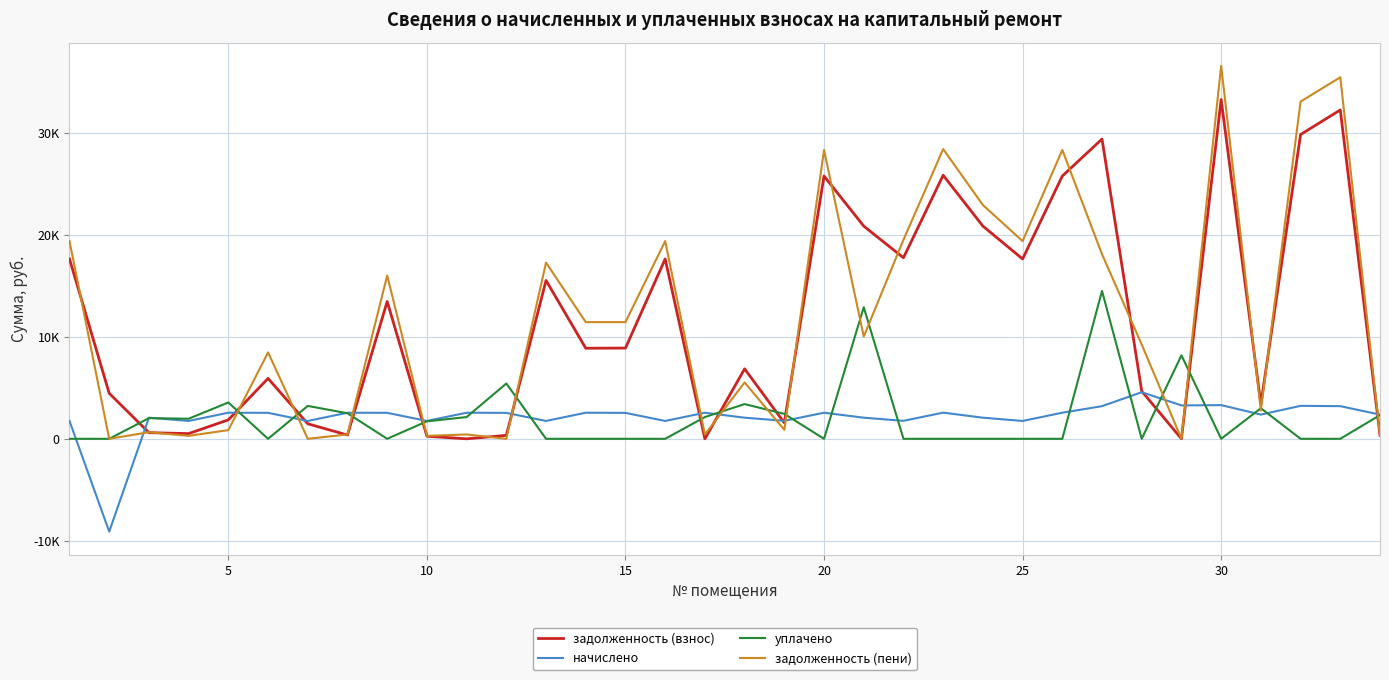

At how many categories does at least one series exceed 147?

34